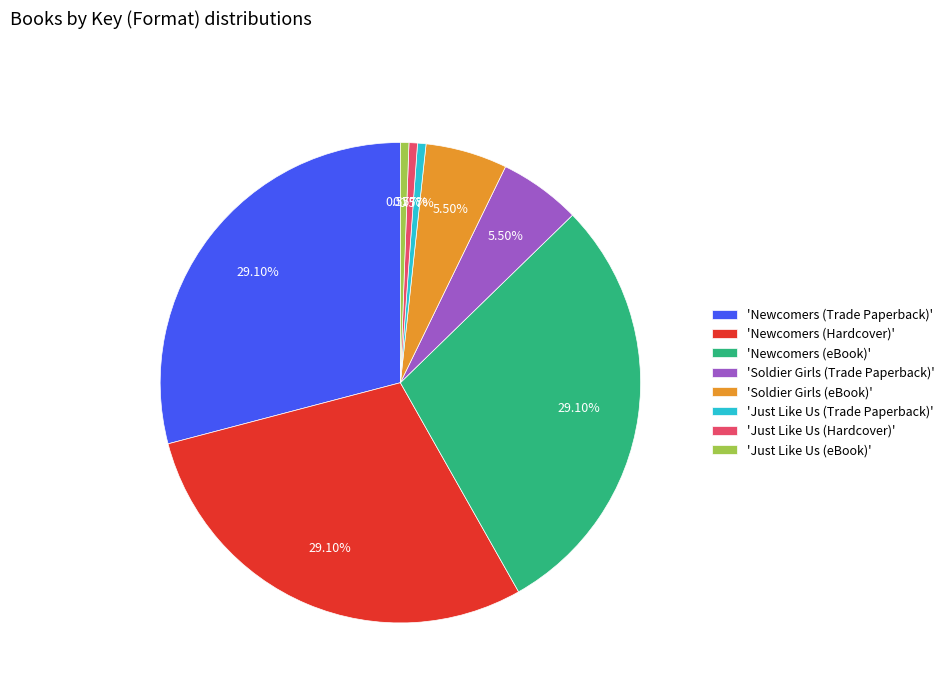

Does any single category account for the majority?

No